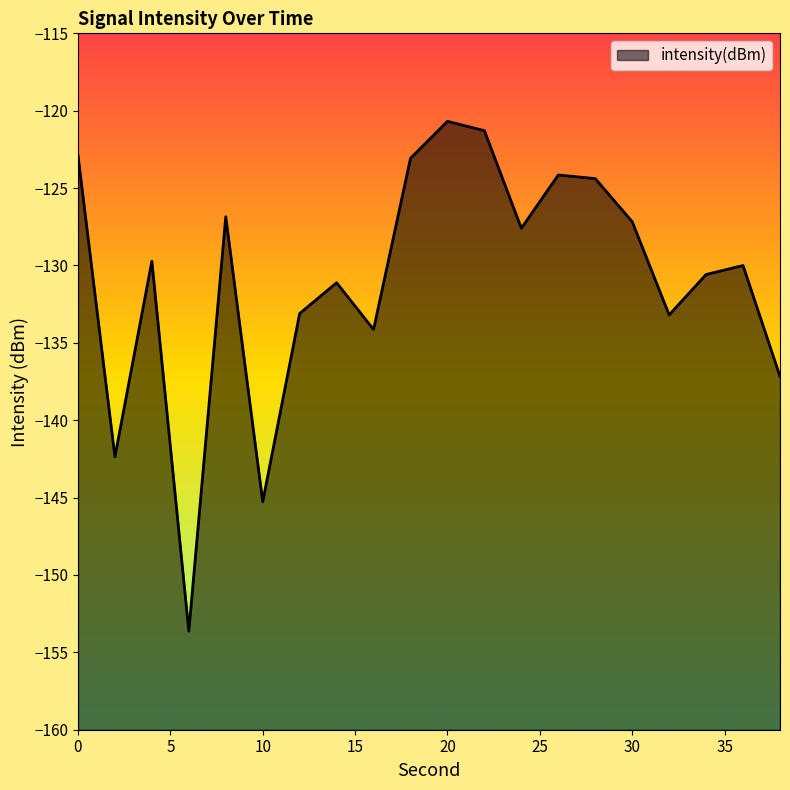

How many points are higher than both their immediate neighbors (excluding endpoints)?

6